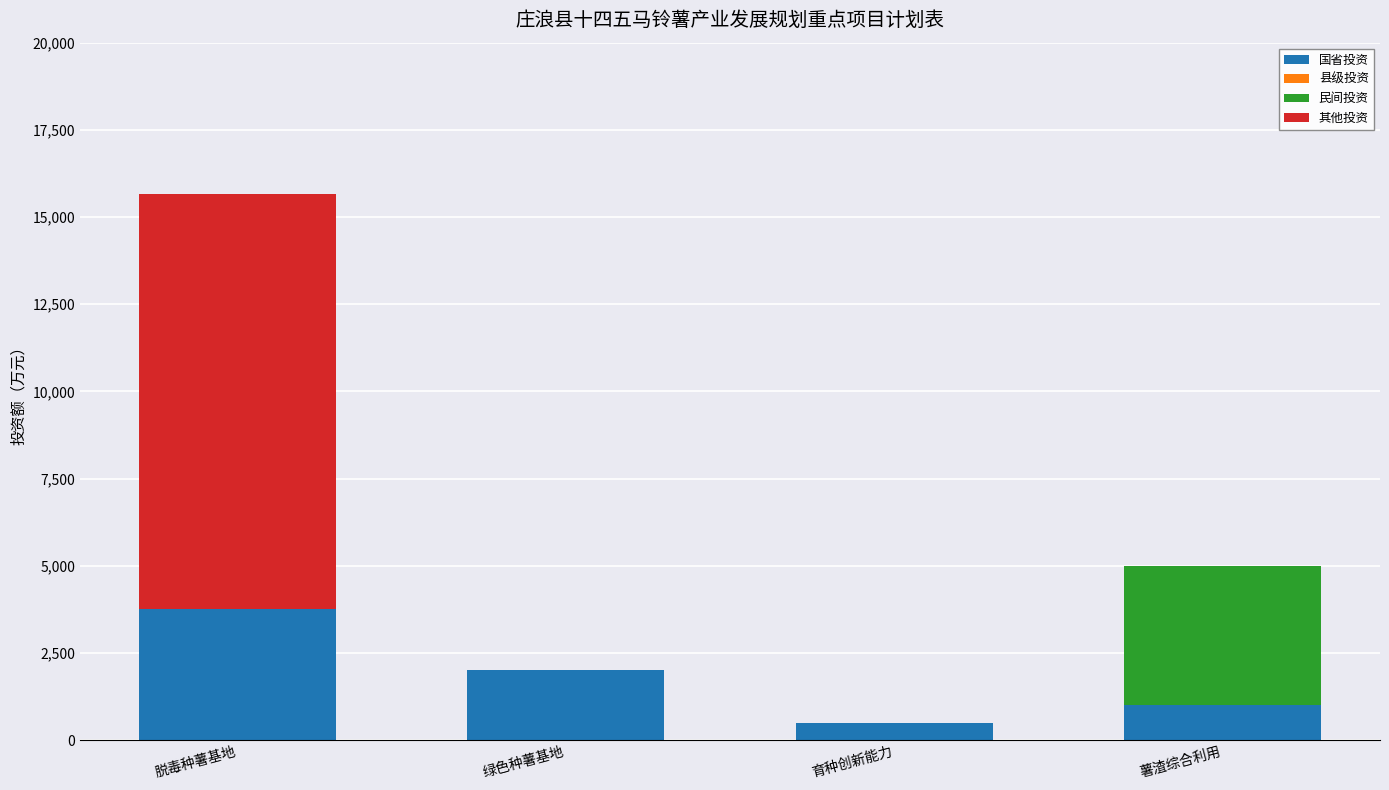

What is the total value across all series at 薯渣综合利用?

5000